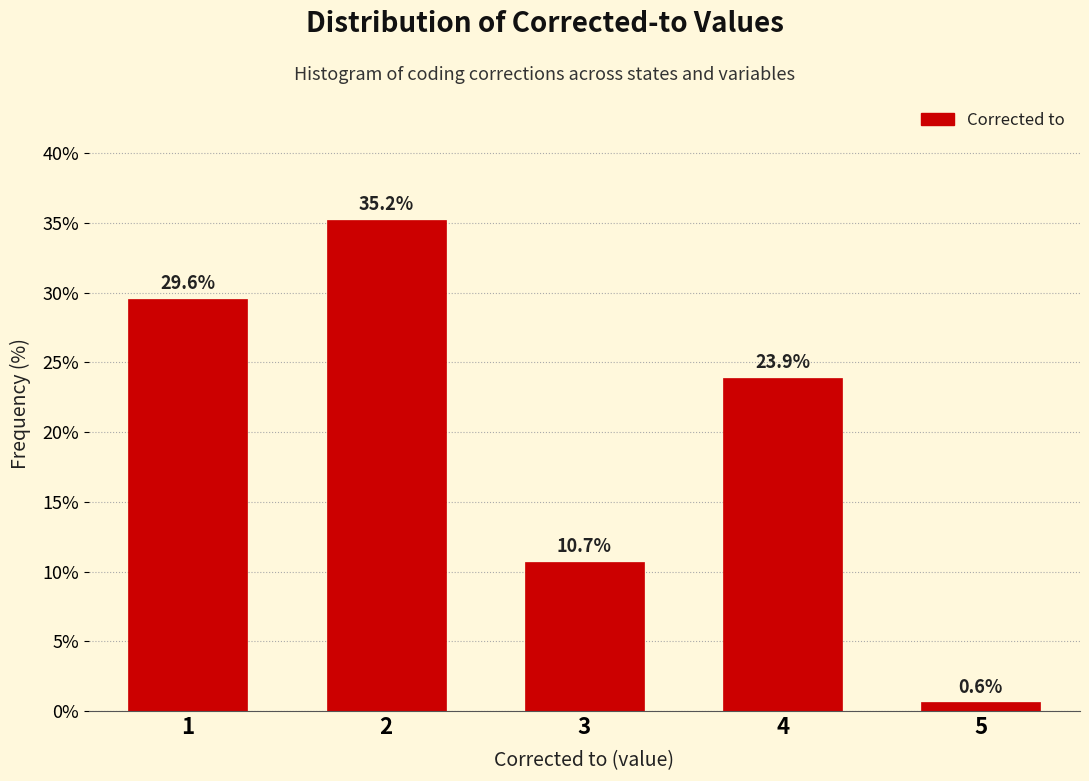

Reading left to right, what are all the values shown in this chart?

1=29.6	2=35.2	3=10.7	4=23.9	5=0.6